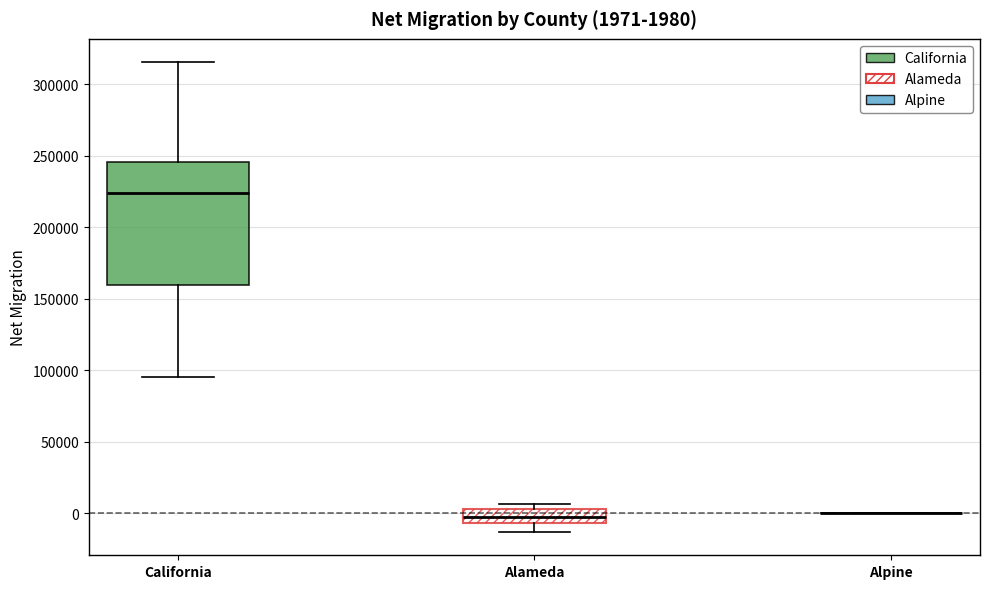

Comparing the boxes themselves (not the whiskers), which one is the tallest?

California